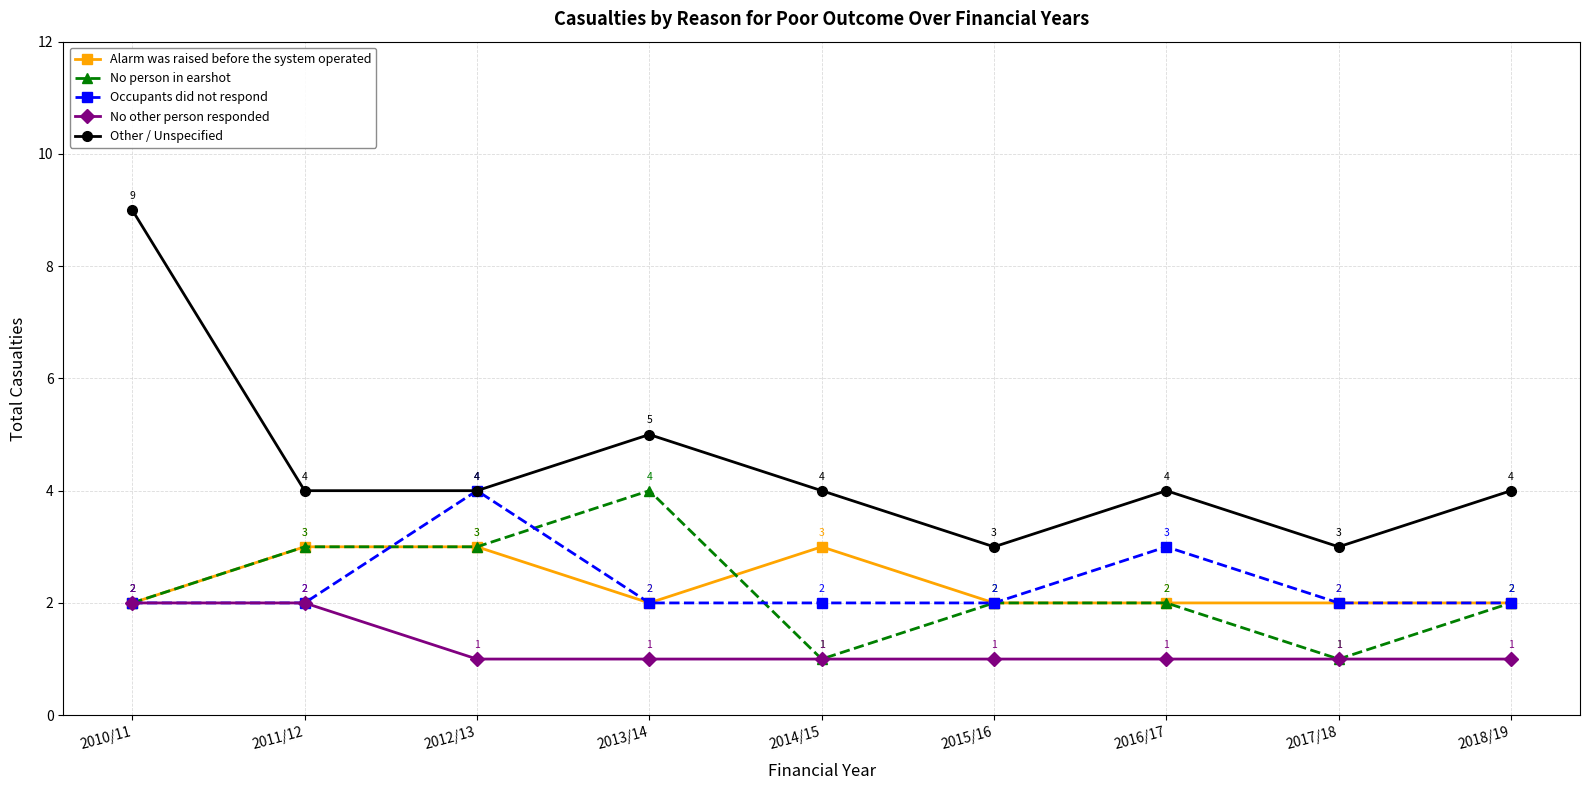

What is the difference between the No person in earshot values at 2013/14 and 2016/17?

2